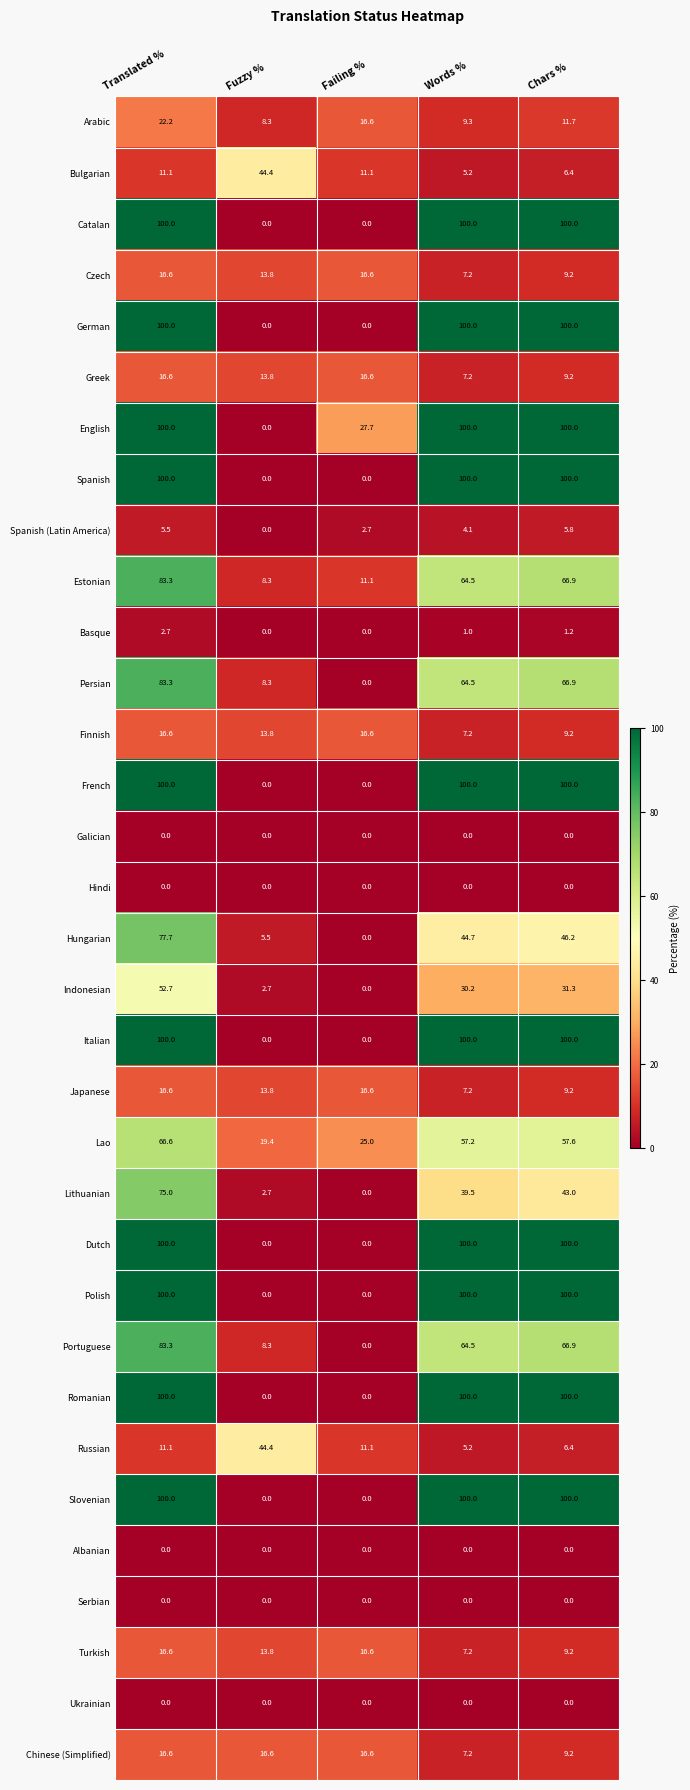

The French series shows 137.2 at Words %. True or false?

False